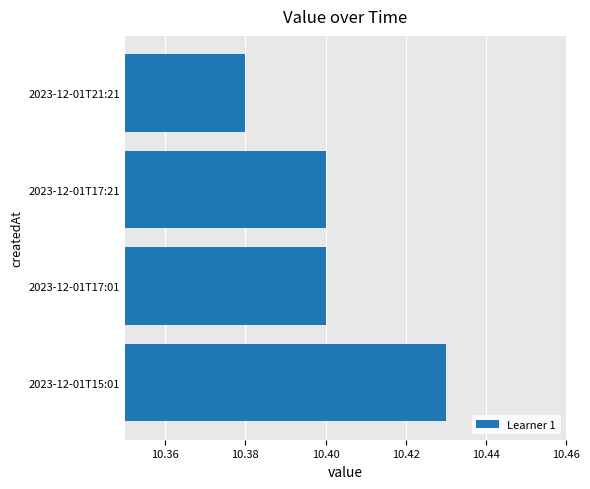

Which has a higher value, 2023-12-01T21:21 or 2023-12-01T17:21?

2023-12-01T17:21